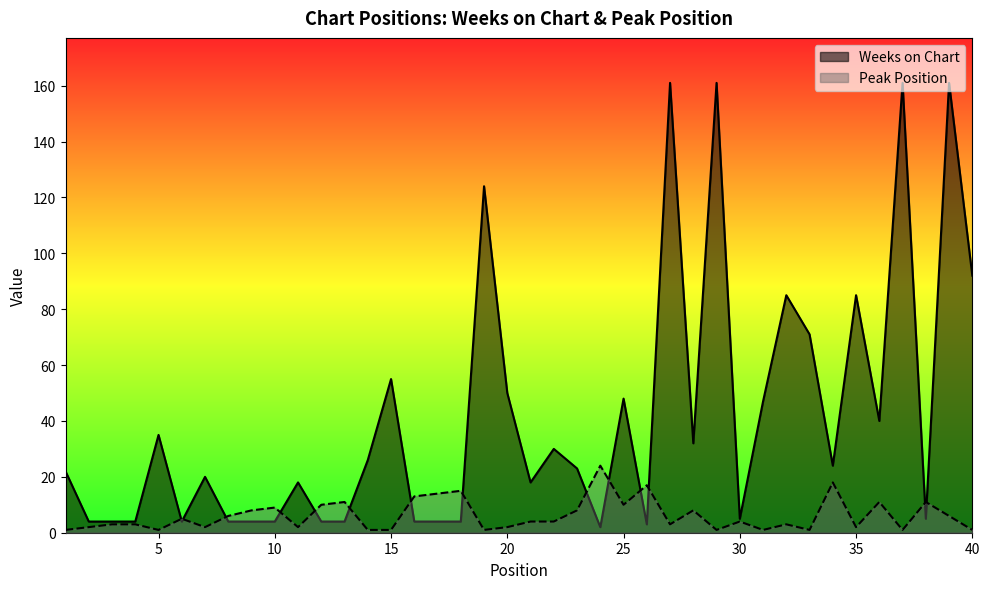

Is it true that Weeks on Chart equals 30 at 22?

True